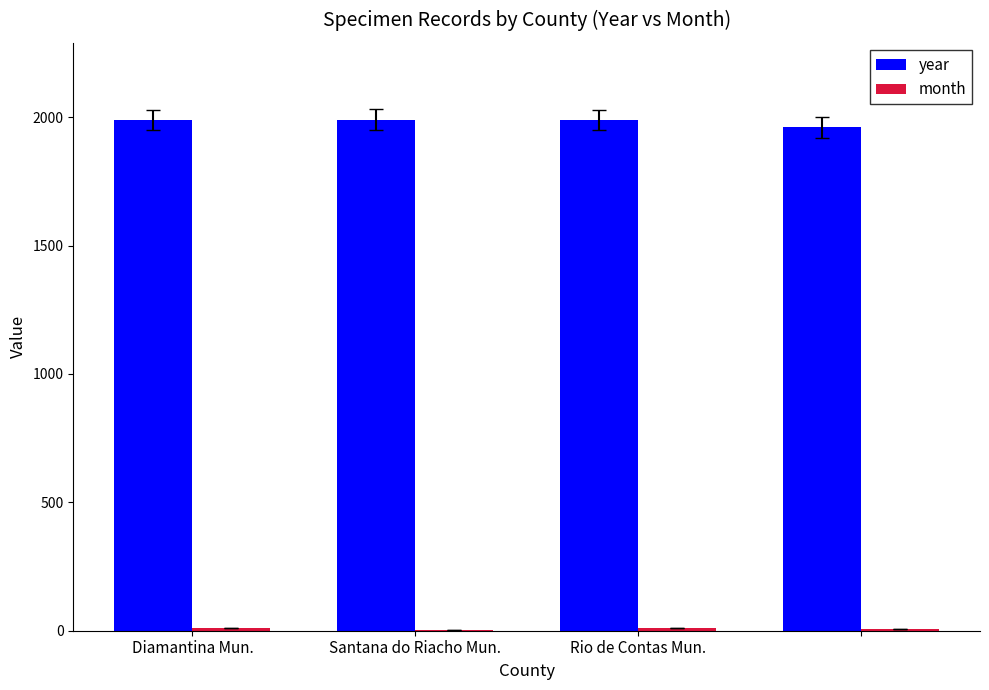

What is the sum of all year values?

7929